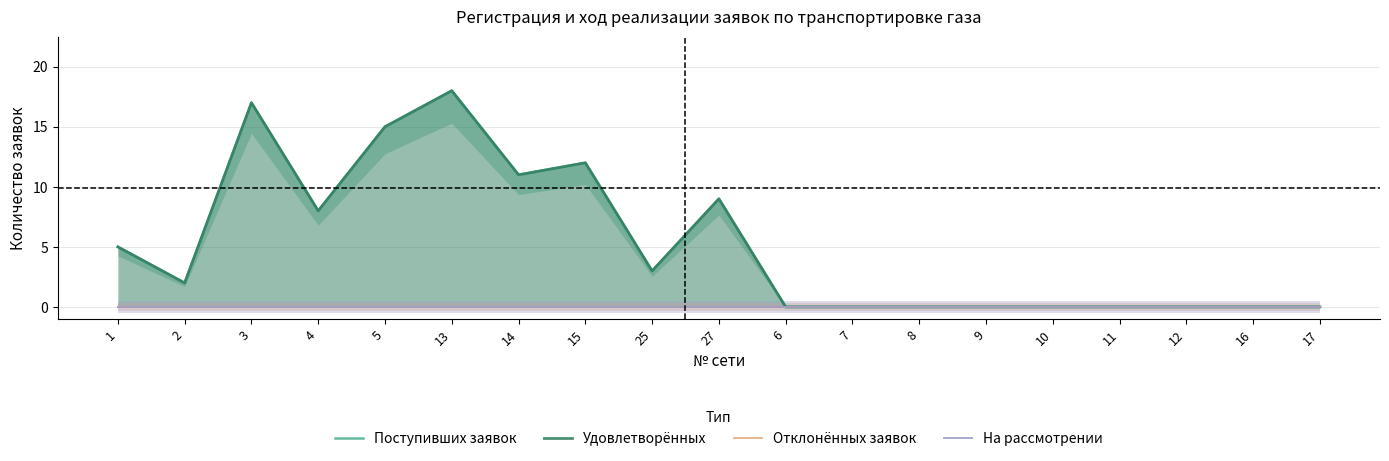

Which series changed the most between 15 and 27?

Поступивших заявок